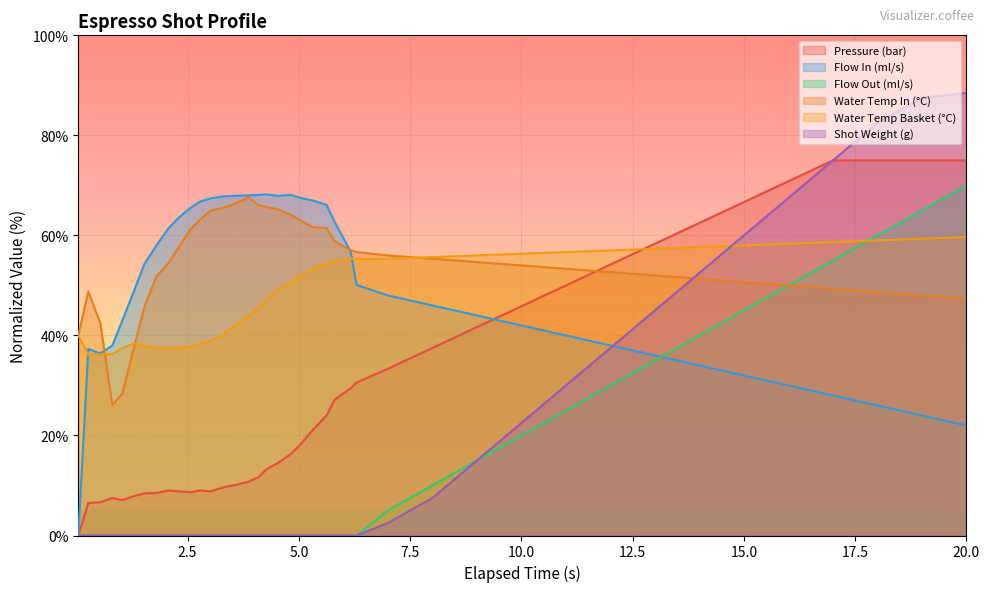

What is the highest value of the pressure series?

75.0